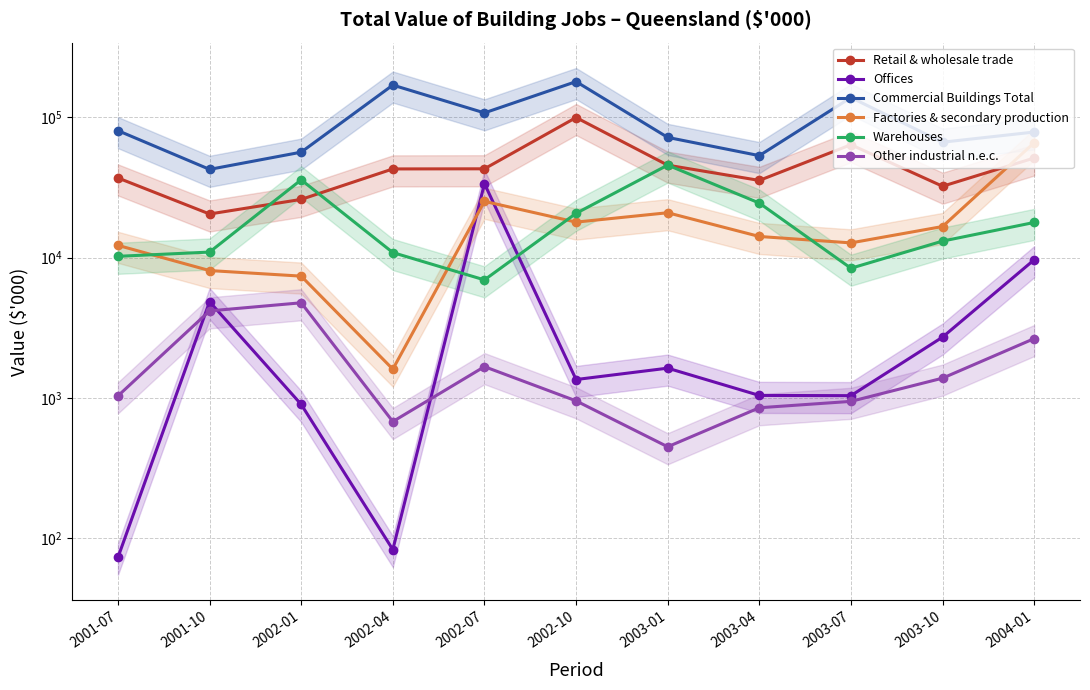

How many interior local valleys does the Factories & secondary production series have?

3